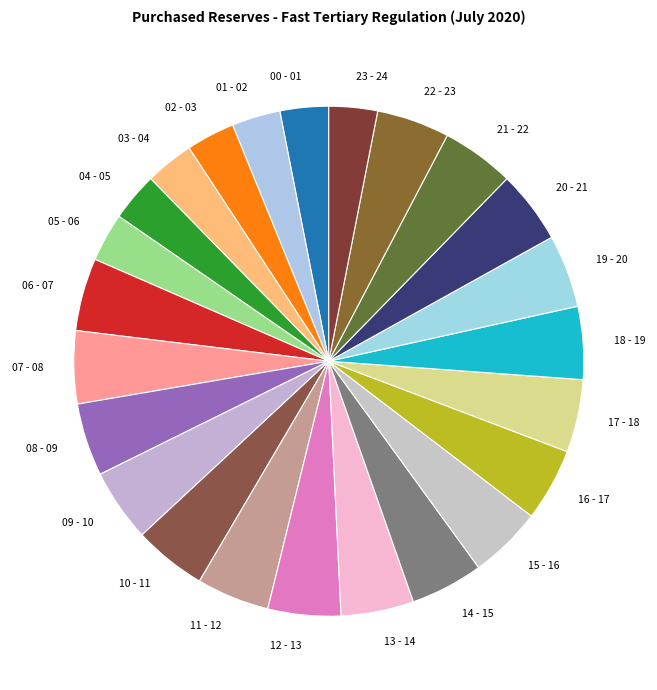

True or false: 03 - 04 accounts for 17% of the total.

False